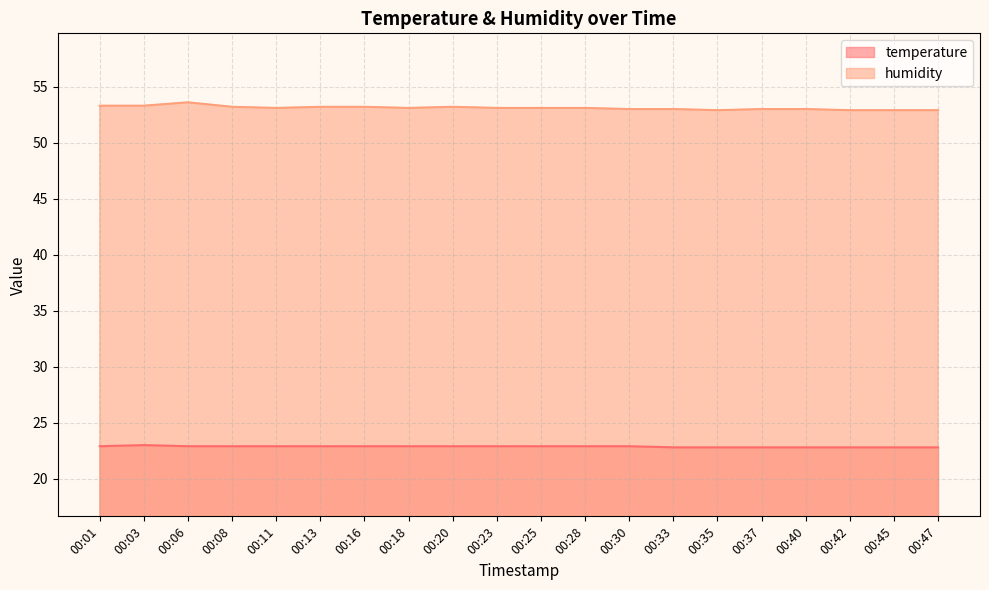

What is the average value of the humidity series?

53.1